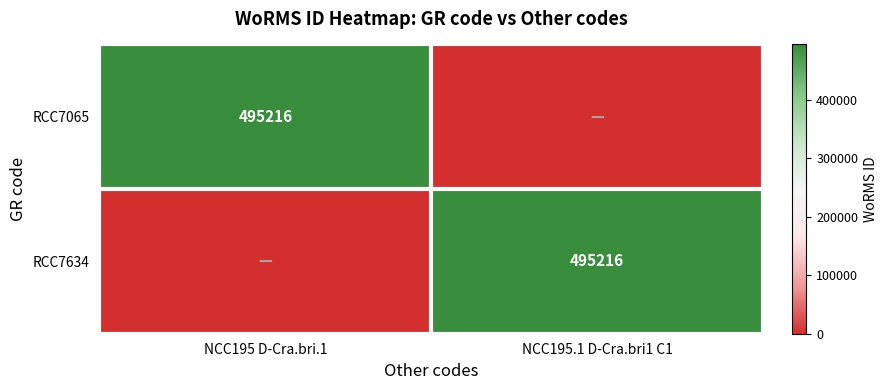

At which category is the sum across all series the highest?

NCC195 D-Cra.bri.1